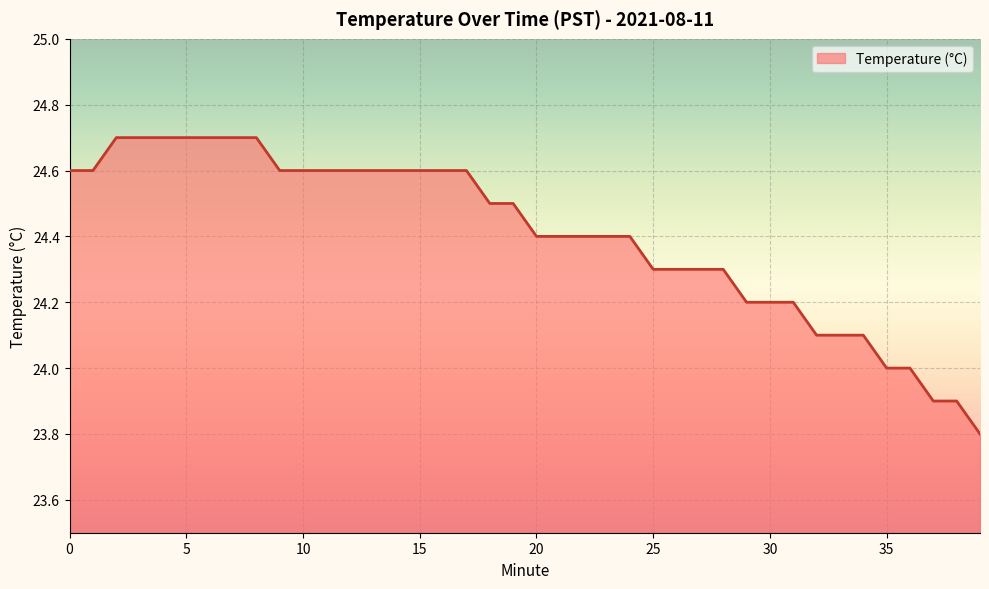

What is the sum of all values?

976.2